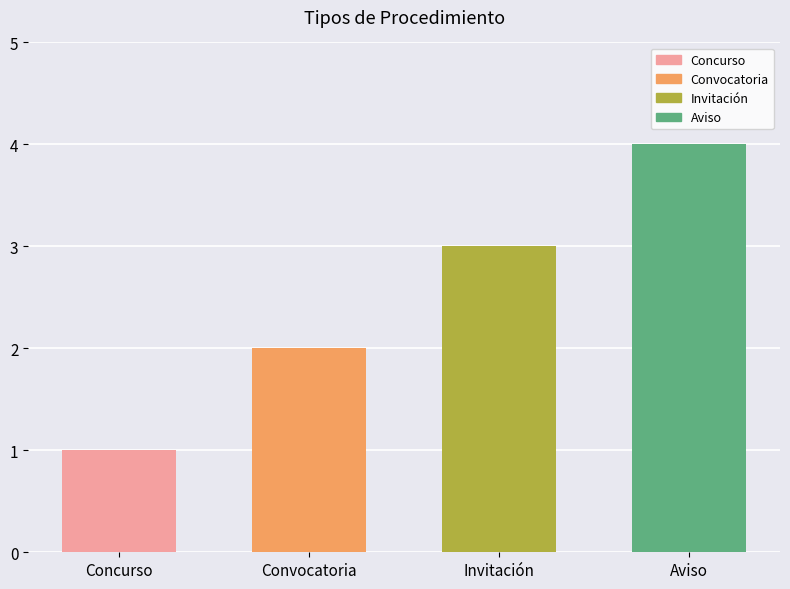

What value does the data have at Convocatoria?

2